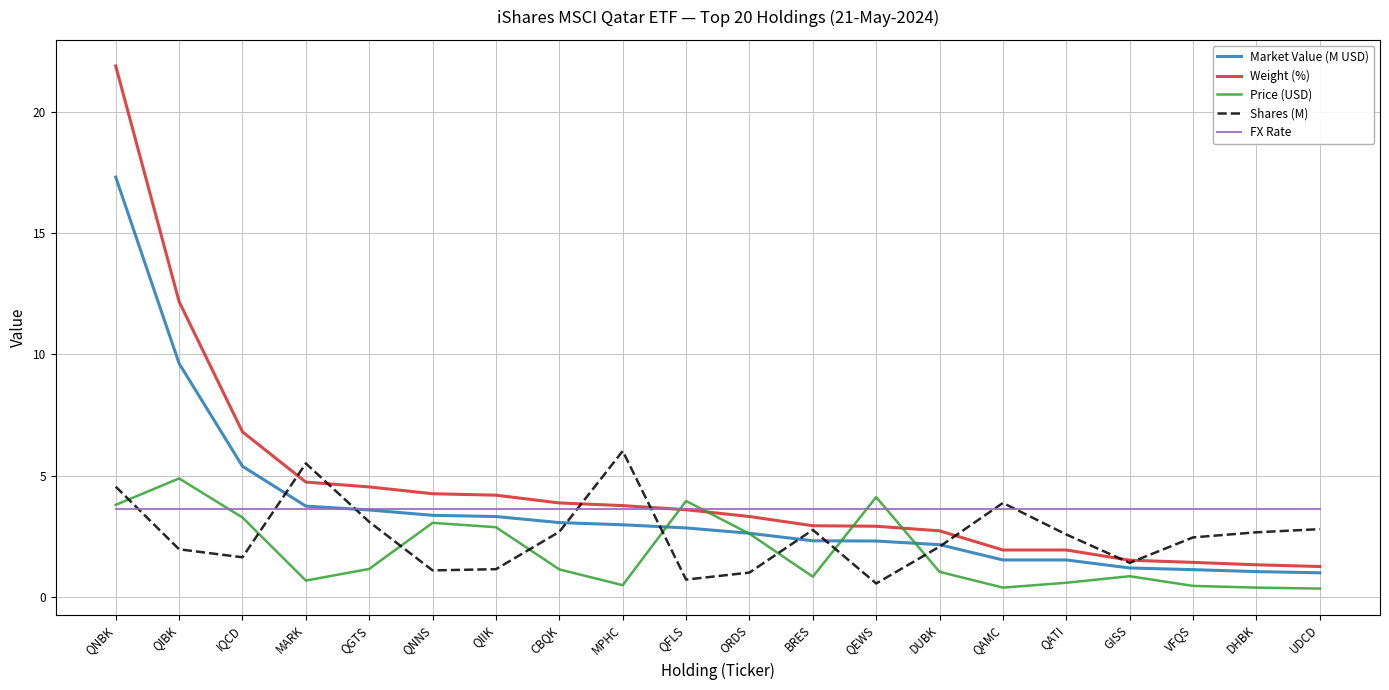

What is the lowest value of the Weight (%) series?

1.3